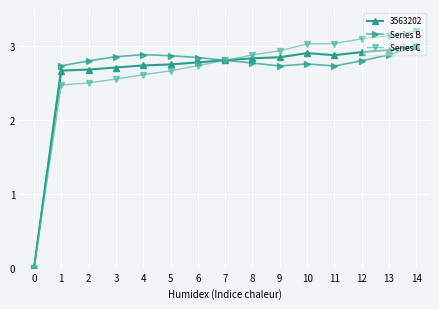

At 9, list the series in order from largest to smallest.

Series C, 3563202, Series B